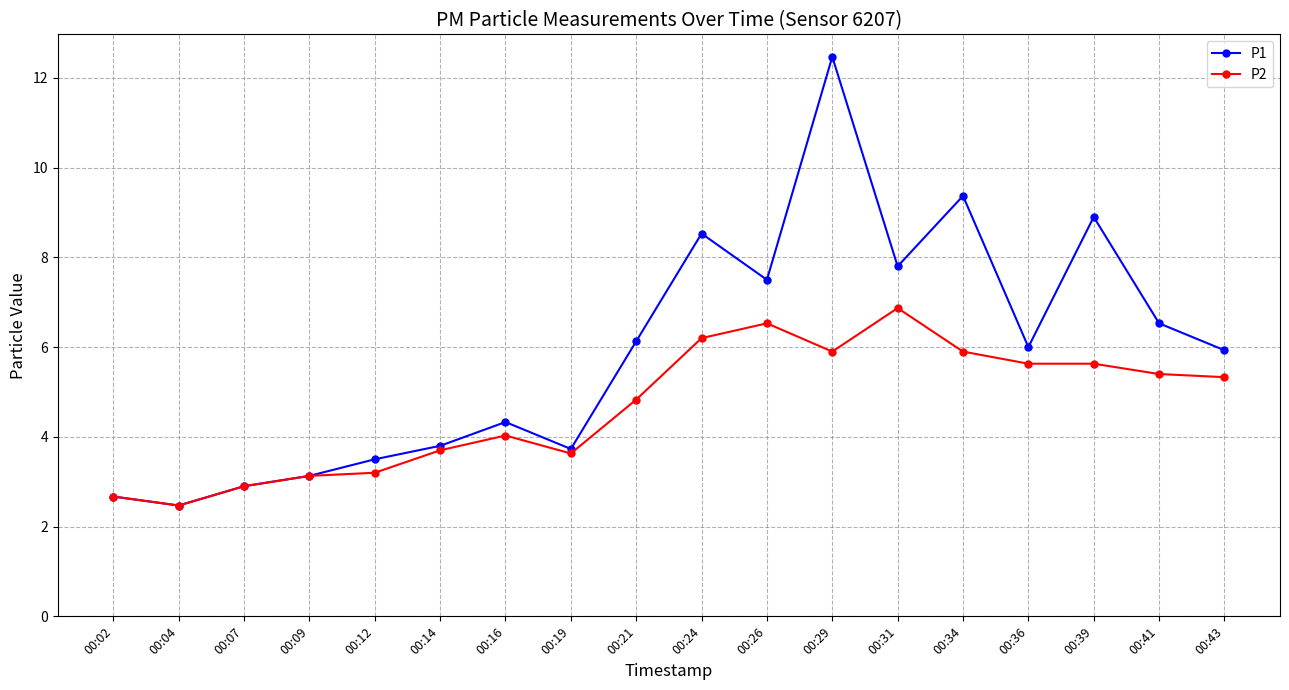

Rank the series by their maximum value, from highest to lowest.

P1, P2